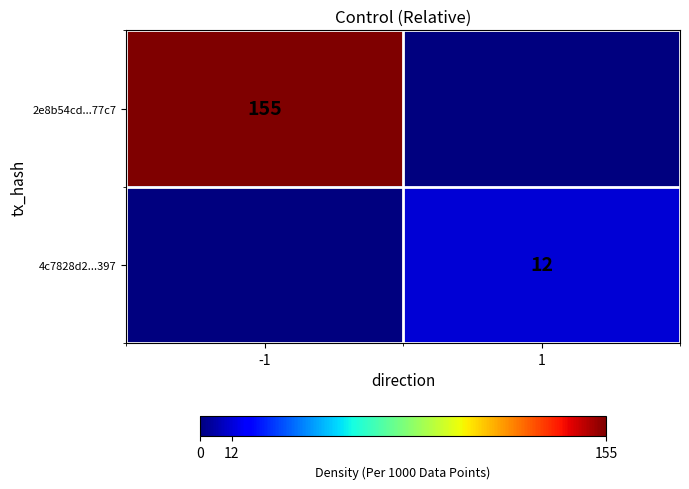

Is it true that 2e8b54cd...77c7 equals 57 at -1?

False